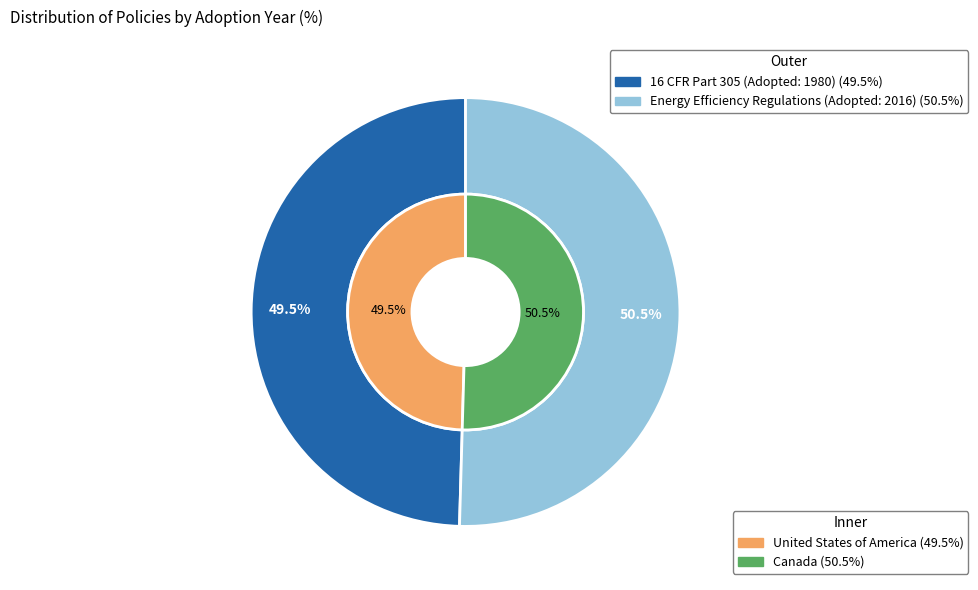

Count the number of slices in the pie.

2